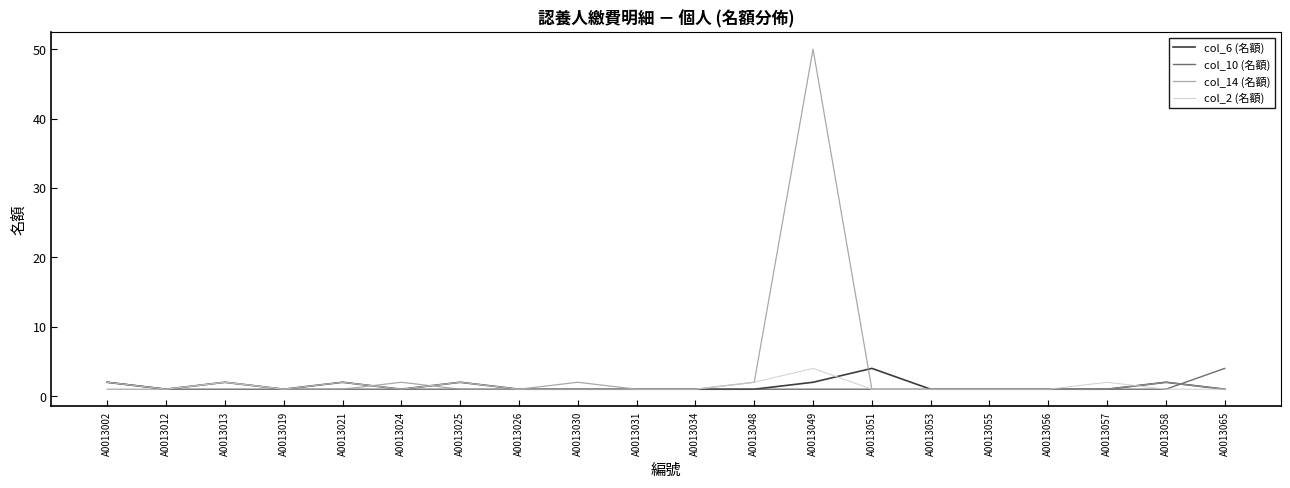

At which category is the sum across all series the highest?

A0013049